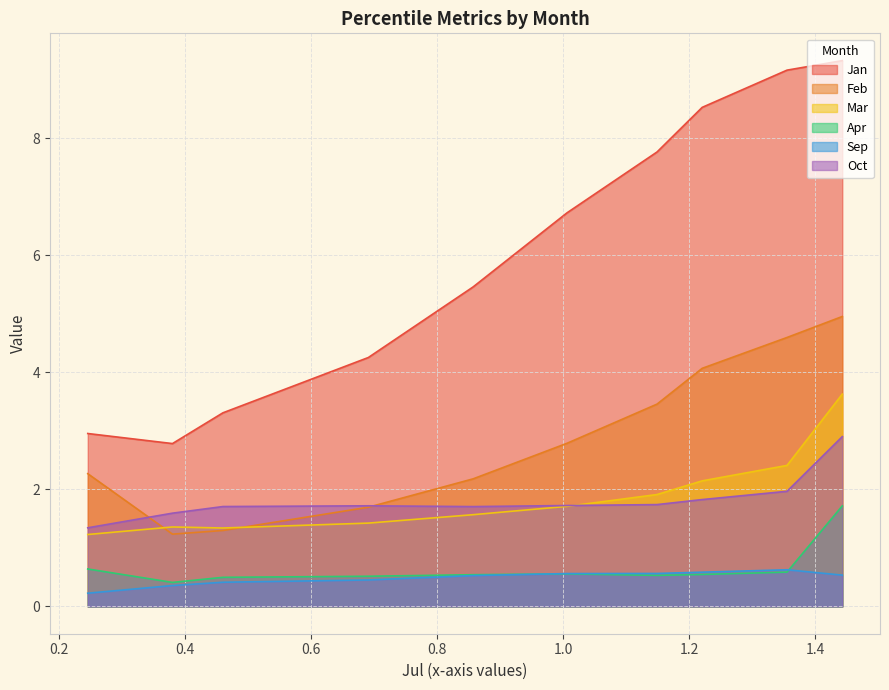

What is the difference between the maximum and minimum values in the Feb series?

3.7